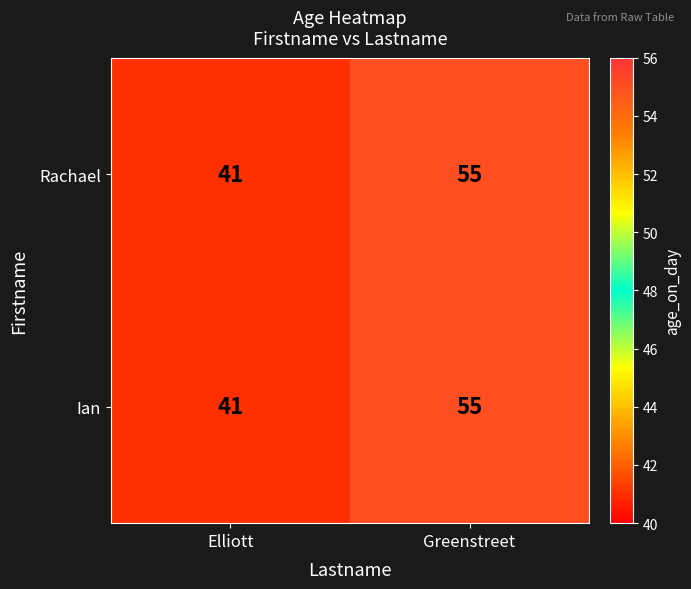

What is the greatest value displayed?

55